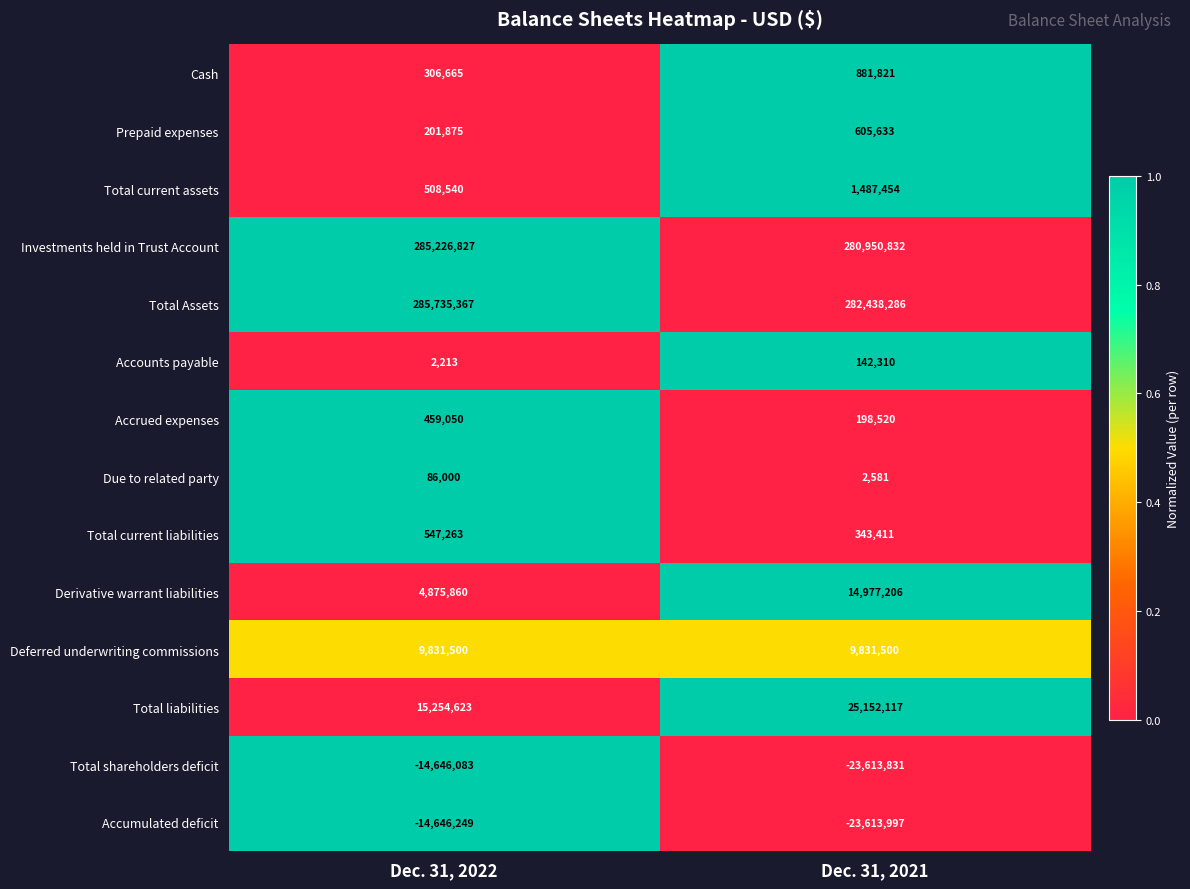

The value of Total current liabilities at Dec. 31, 2021 is 78335. True or false?

False